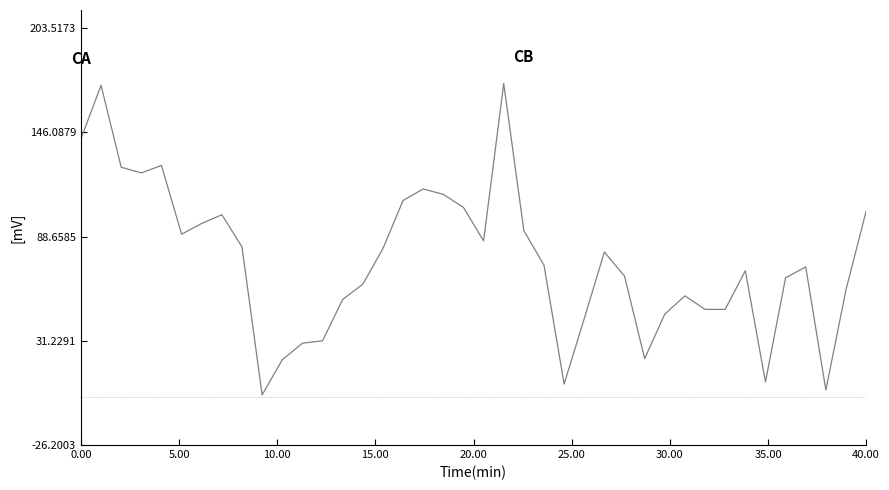

What is the smallest value displayed?

1.4